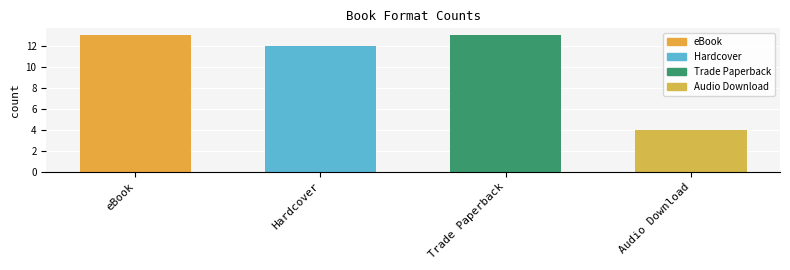

What is the value of the 2nd bar from the left?

12